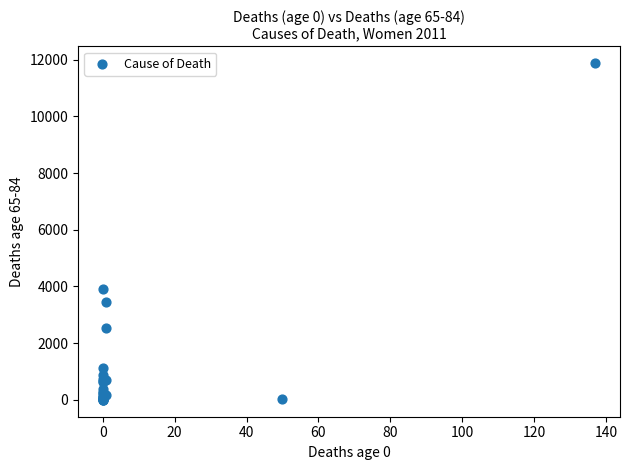

What Y value in the scatter plot is closest to 5938?

3909